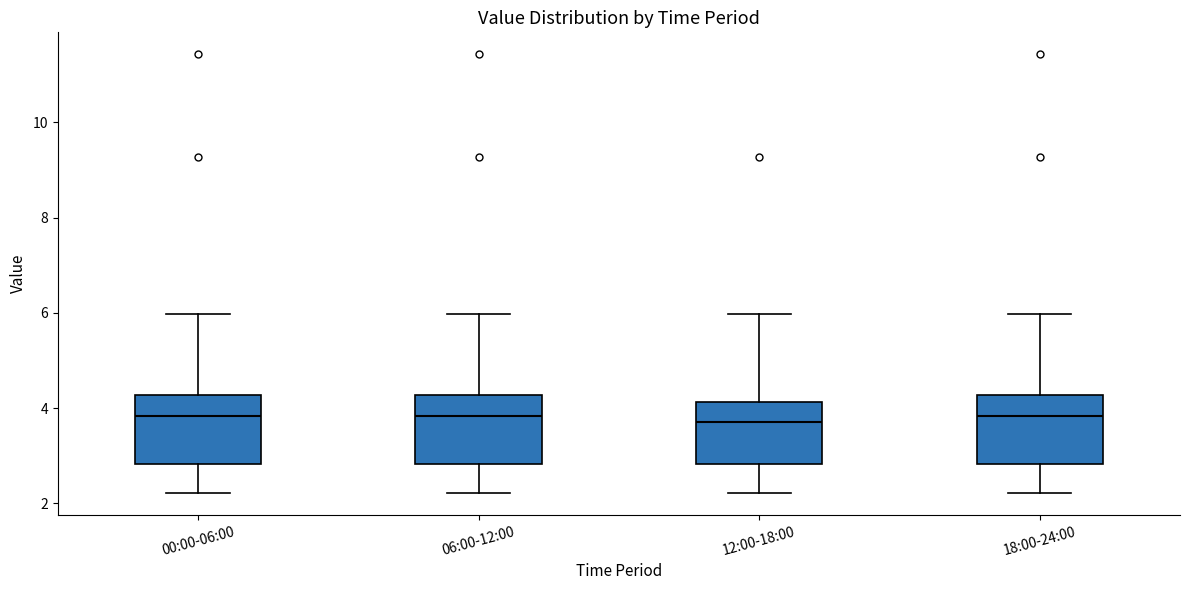

Reading left to right, read every box against the y-axis: the position of its median line, the range the box covers, and the ends of its whiskers. The values are not printed on the chart, so give them approximately, as read against the axis.

00:00-06:00: median 3.8, box 2.8 to 4.2, whiskers 2.2 to 6.0
06:00-12:00: median 3.8, box 2.8 to 4.2, whiskers 2.2 to 6.0
12:00-18:00: median 3.8, box 2.8 to 4.2, whiskers 2.2 to 6.0
18:00-24:00: median 3.8, box 2.8 to 4.2, whiskers 2.2 to 6.0